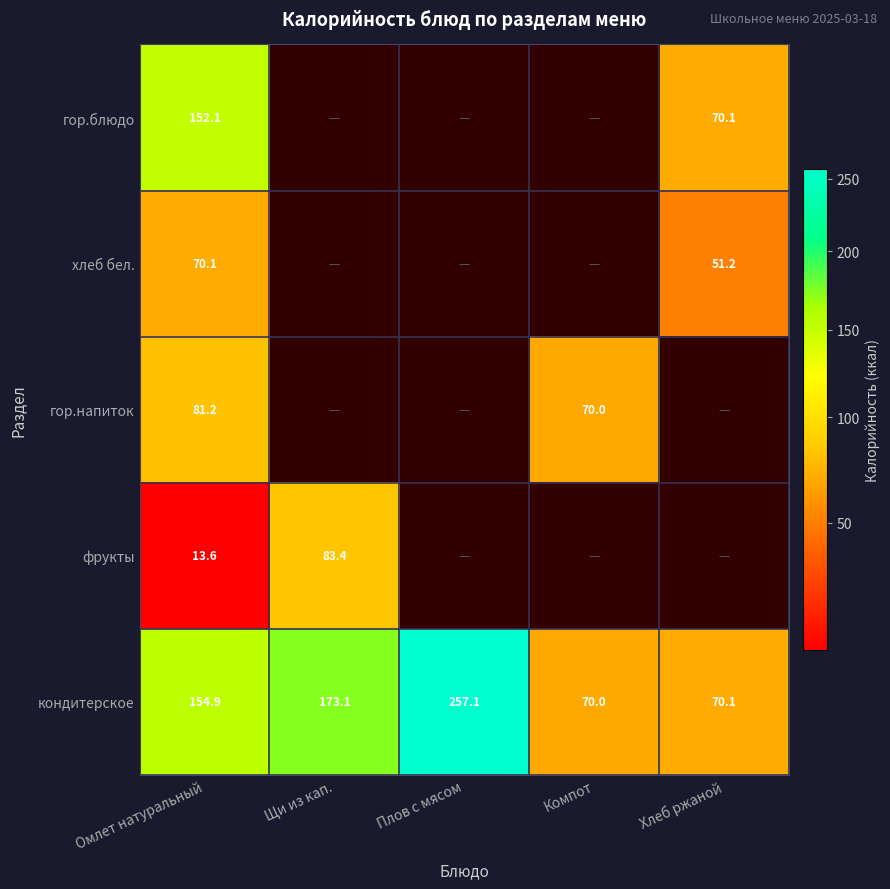

At which label does кондитерское first exceed 154?

Омлет натуральный